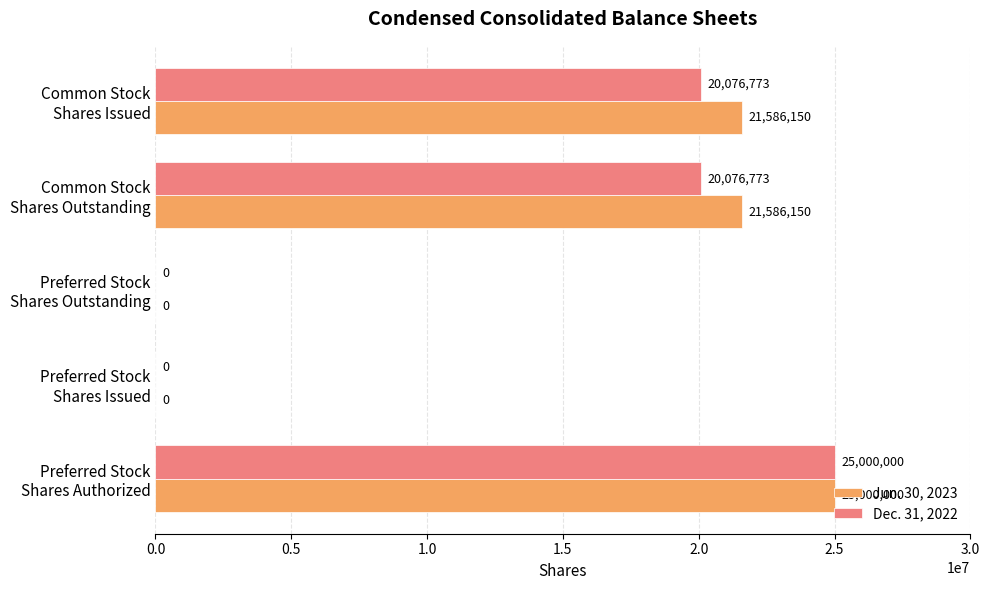

What is the average value of the Jun. 30, 2023 series?

13634460